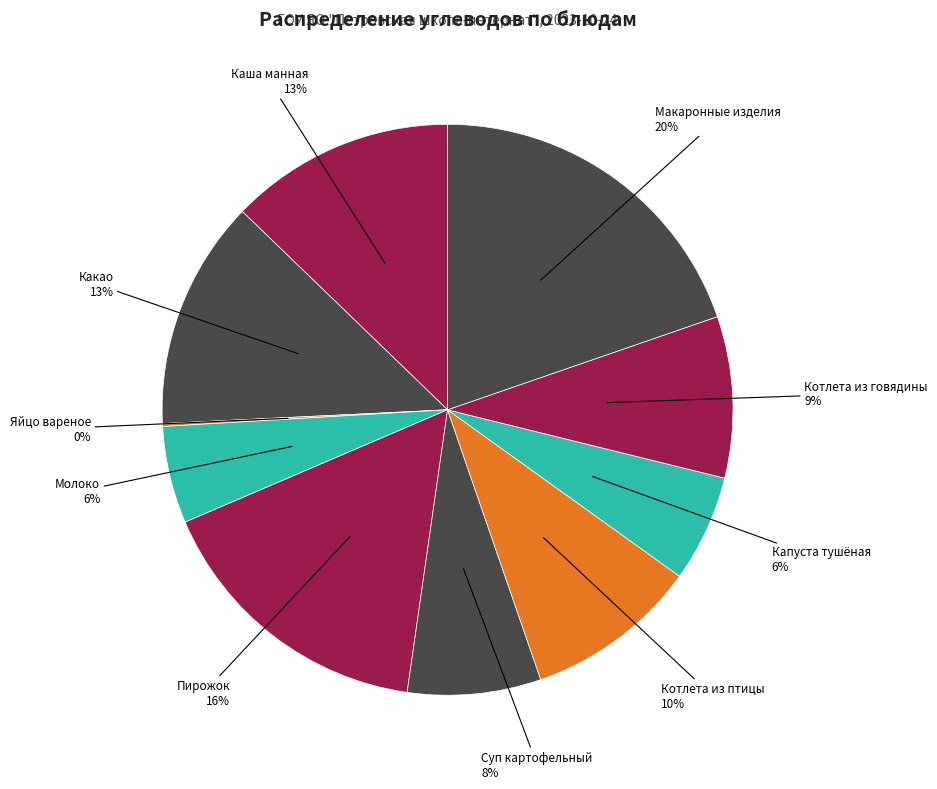

Rank the categories by value from lowest to highest.

Яйцо вареное, Молоко кипяченое, Капуста тушёная, Суп картофельный с птицей, Котлета из говядины, Котлета рубленная из птицы, Каша молочная манная жидкая, Какао с молоком, Пирожок с капустой свежей, Макаронные изделия отварные